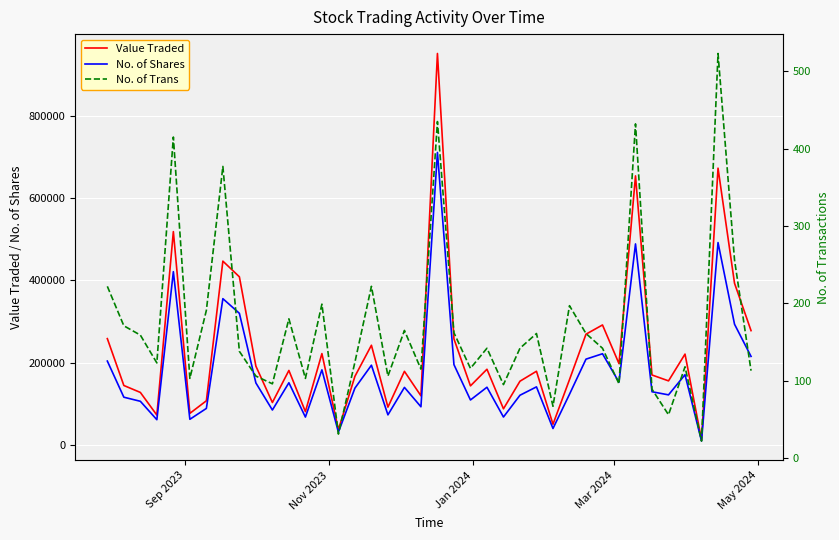

True or false: No. of Shares and No. of Trans cross at least once.

False